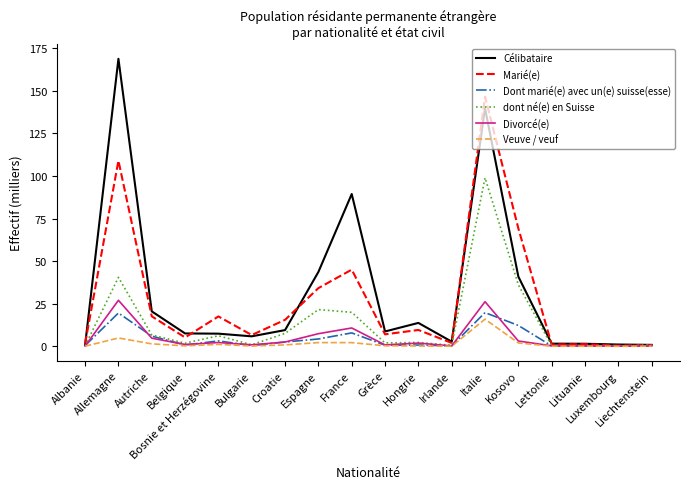

Which series has the largest range (max minus min)?

Célibataire